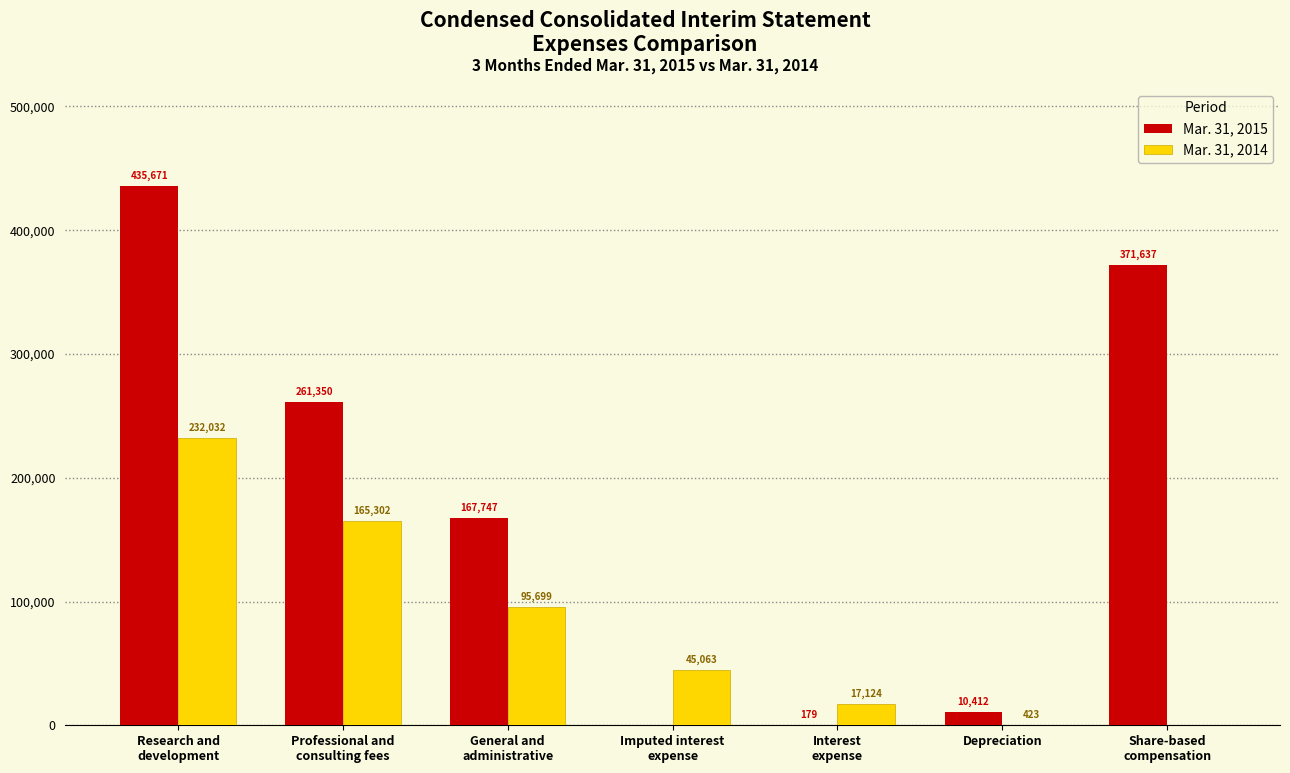

How many positive values does the Mar. 31, 2015 series have?

6